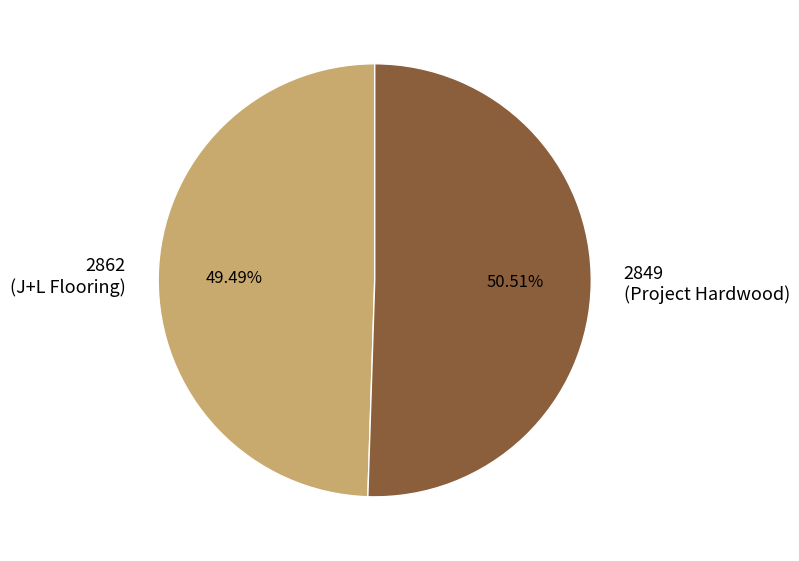

The 2849 slice represents 51% of the pie. True or false?

True